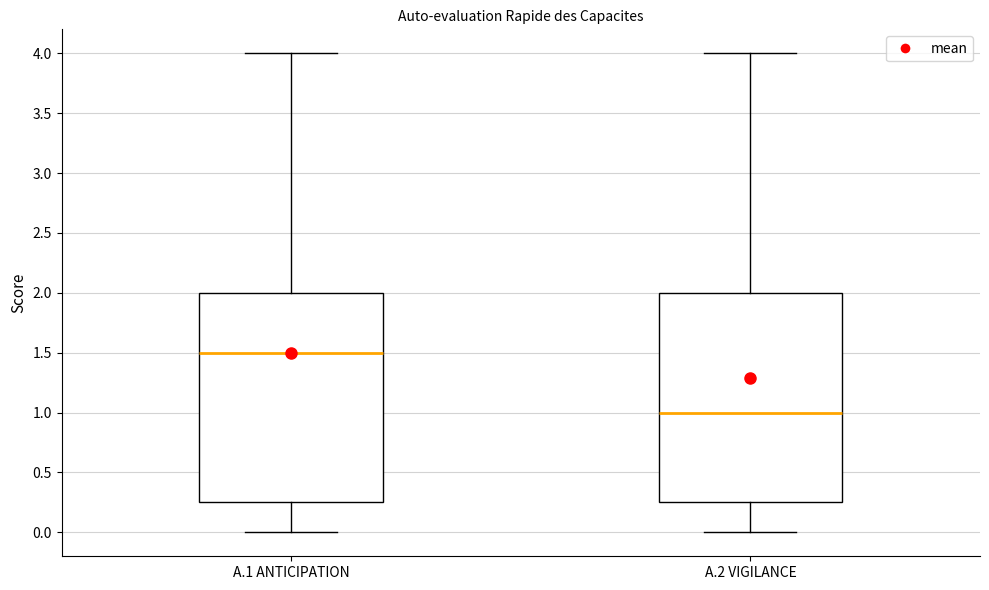

Reading left to right, transcribe this box plot: for each box, give where its median line is, the range the box spans, and where its two whiskers end, as read against the y-axis. The values are not printed on the chart, so give them approximately, as read against the axis.

A.1 ANTICIPATION: median 1.50, box 0.25 to 2.00, whiskers 0.00 to 4.00
A.2 VIGILANCE: median 1.00, box 0.25 to 2.00, whiskers 0.00 to 4.00